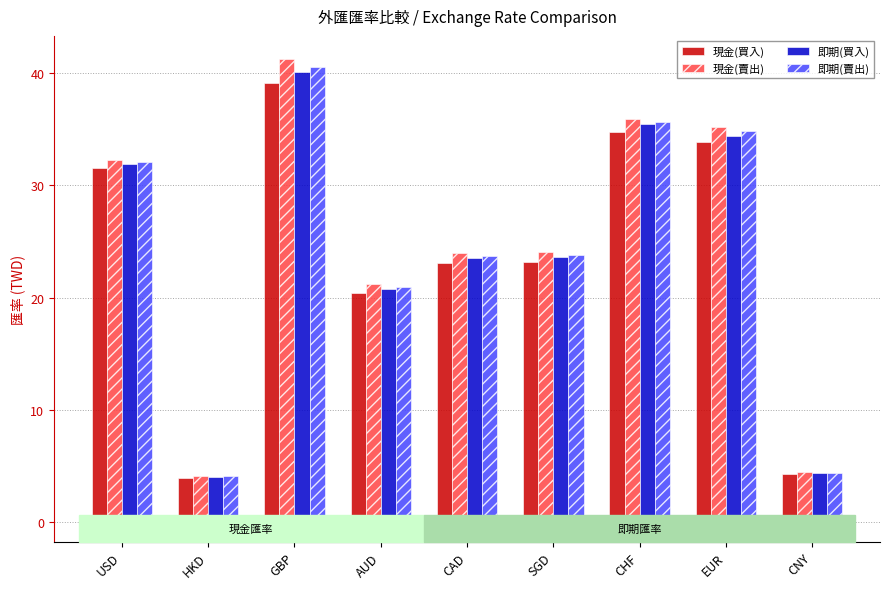

What is the sum of all 現金(賣出) values?

222.3